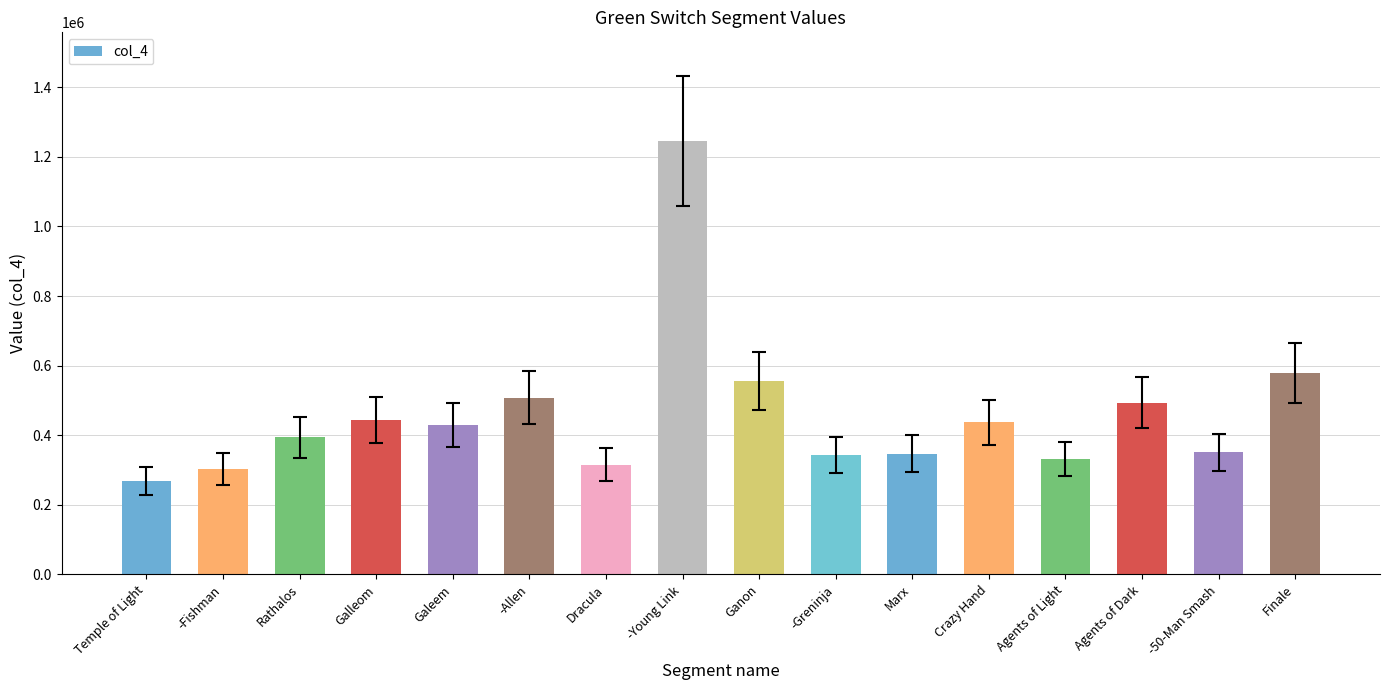

Read the value at Galeem, to the nearest 10.

429610